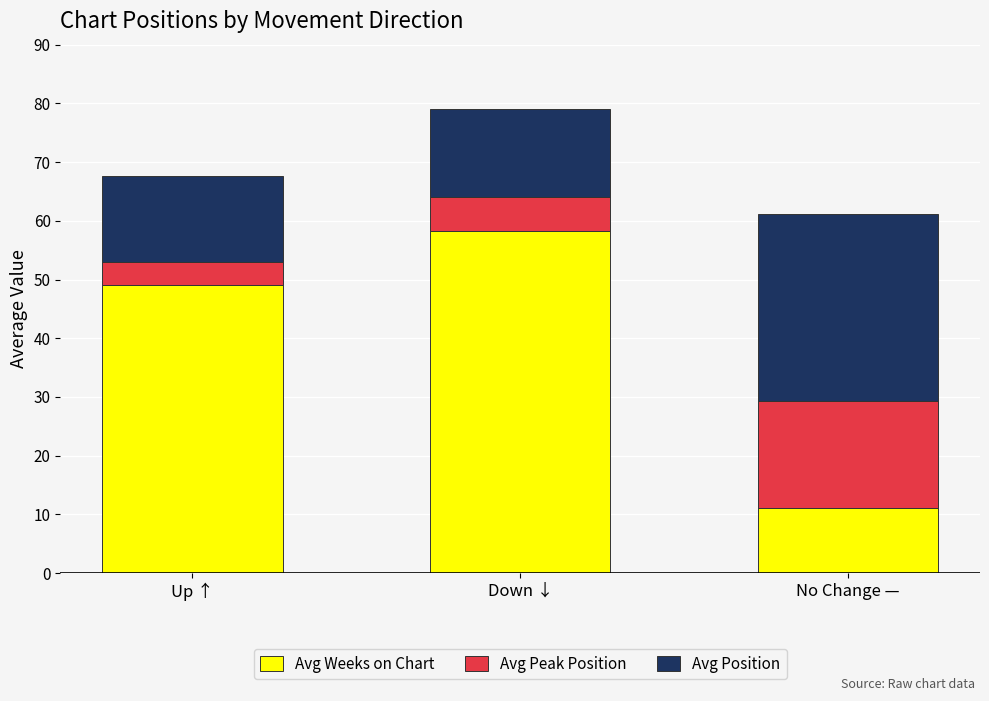

What is the total value across all series at Down ↓?

79.1